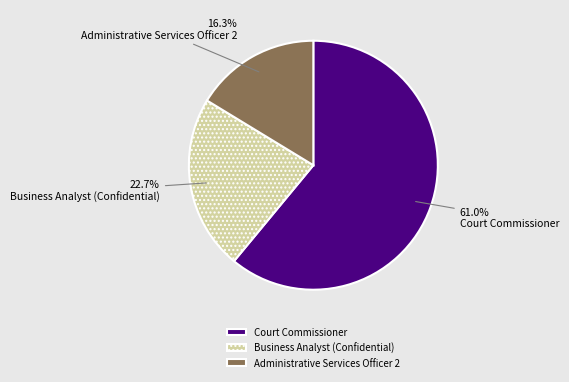

What is the ratio of the value at Administrative Services Officer 2 to the value at Business Analyst (Confidential)?

0.7